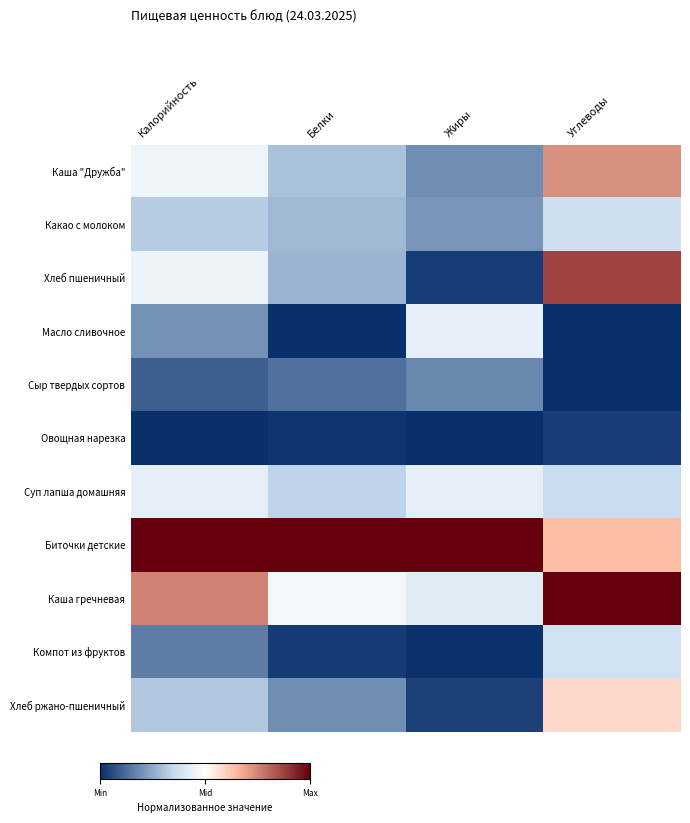

What is the spread (max minus min) of values at Калорийность?

1.0